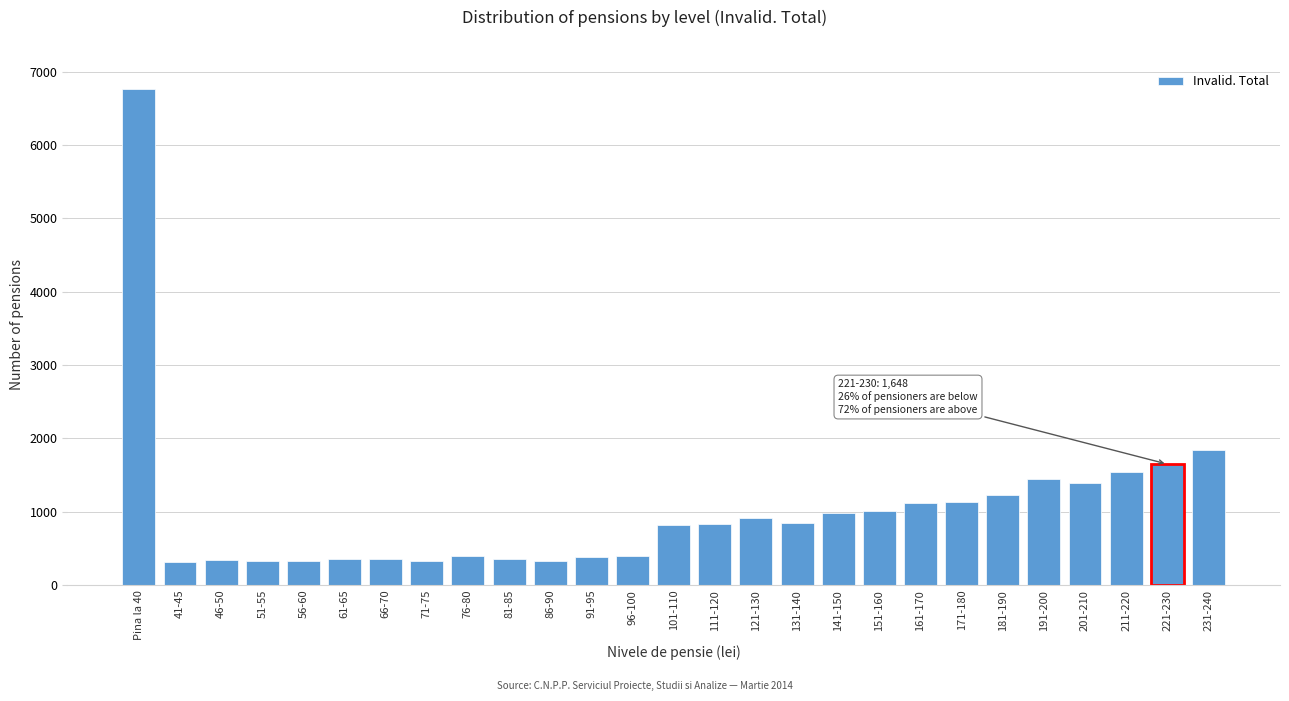

At which label is the value closest to 3540?

231-240